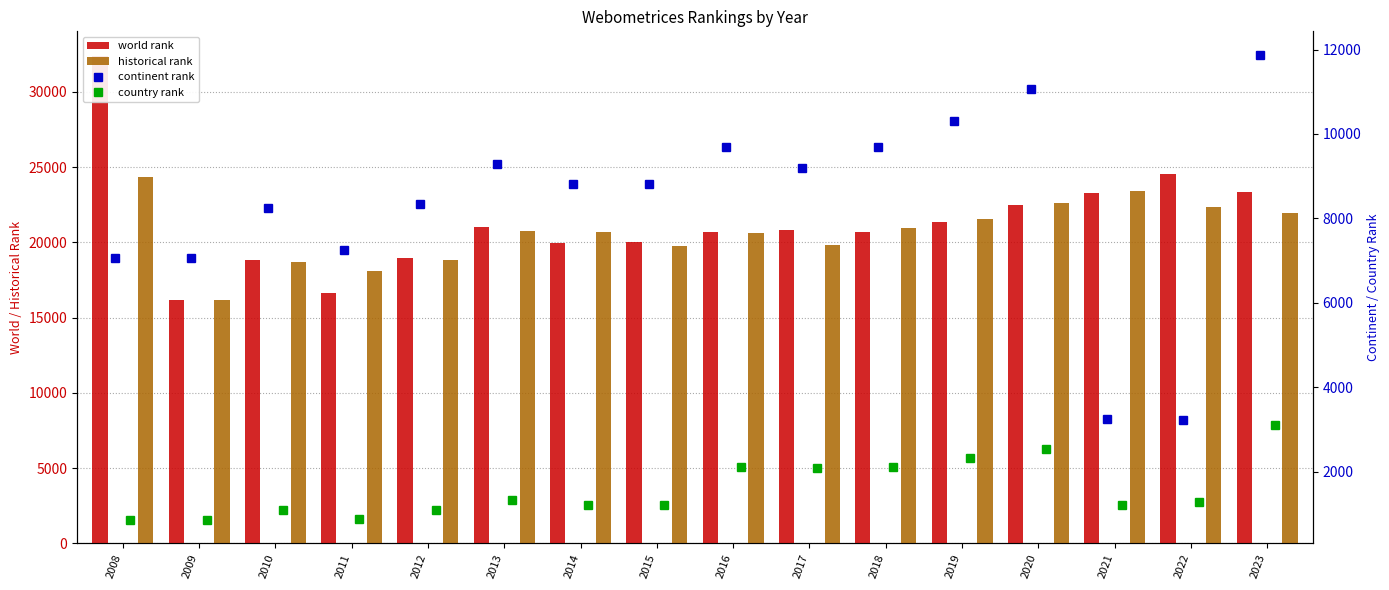

Where is world rank nearest to the value 24297?

2022